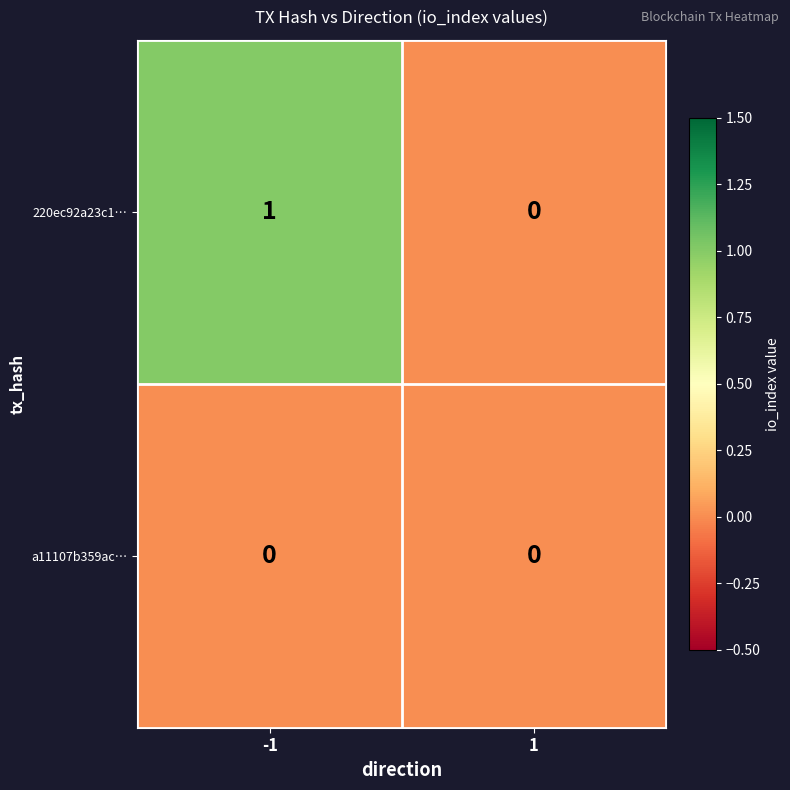

Which series has the largest total across all categories?

220ec92a23c1…